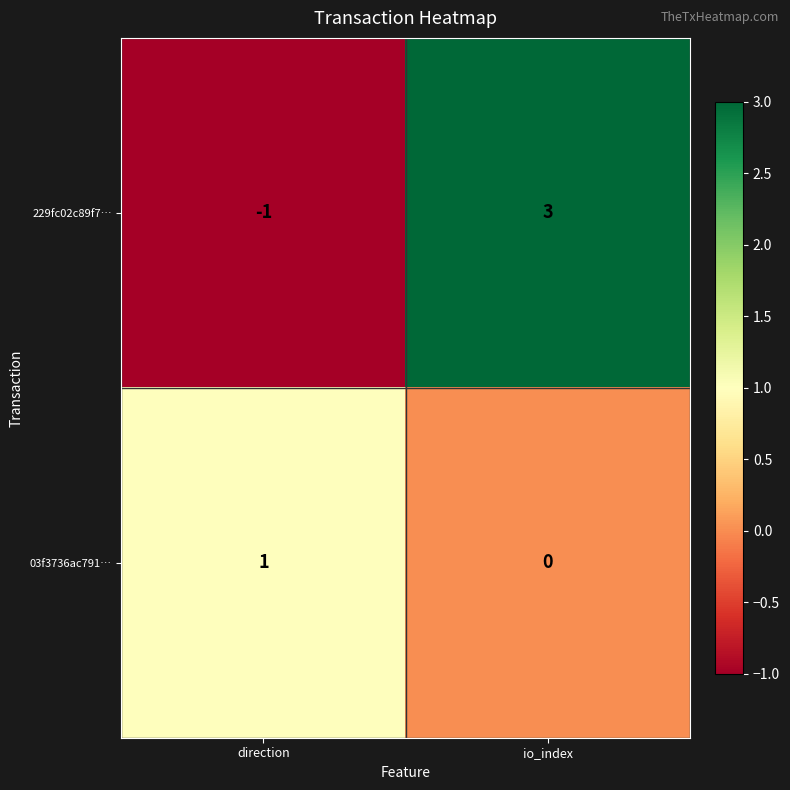

Which series has the largest total across all categories?

229fc02c89f7…